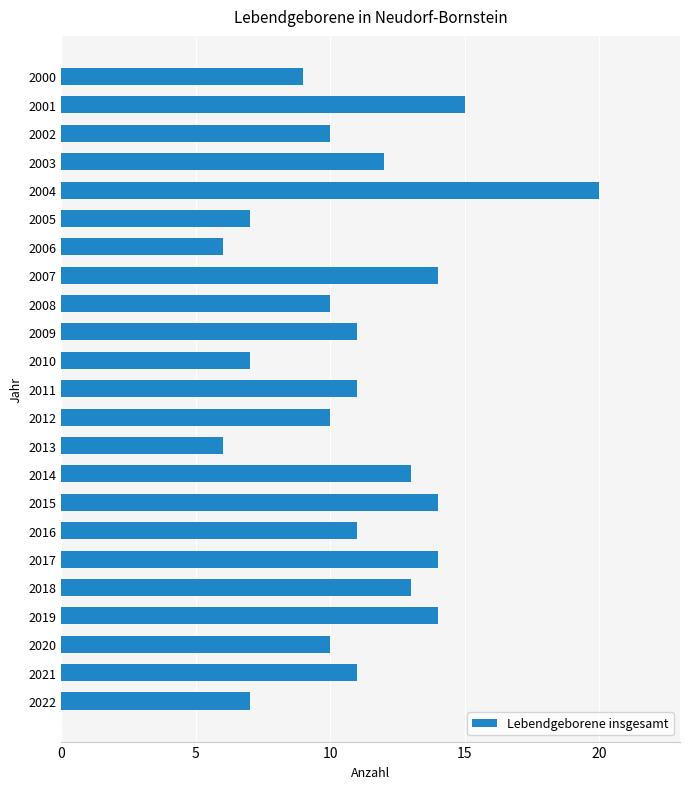

The chart shows a value of 6 at 2013. True or false?

True